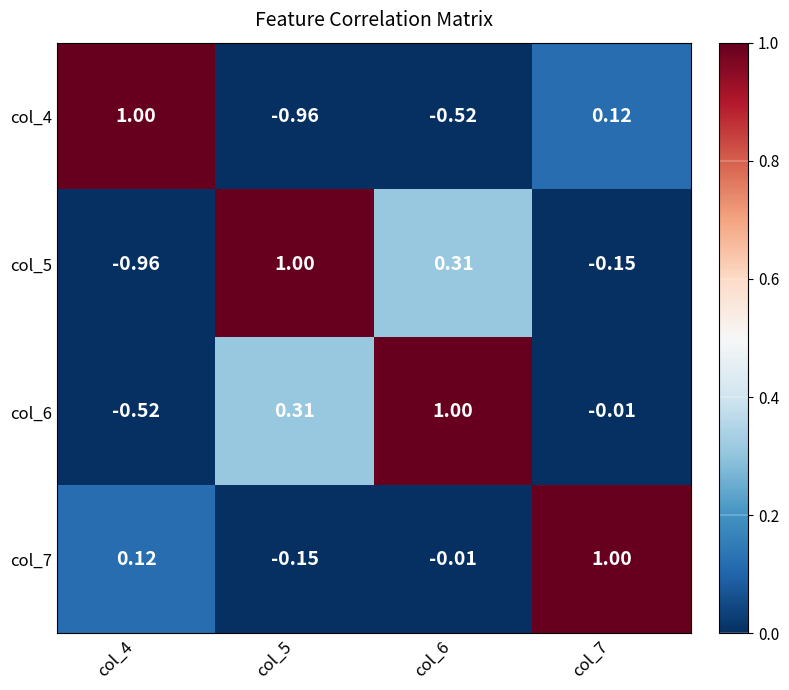

Count the number of categories in the chart.

4